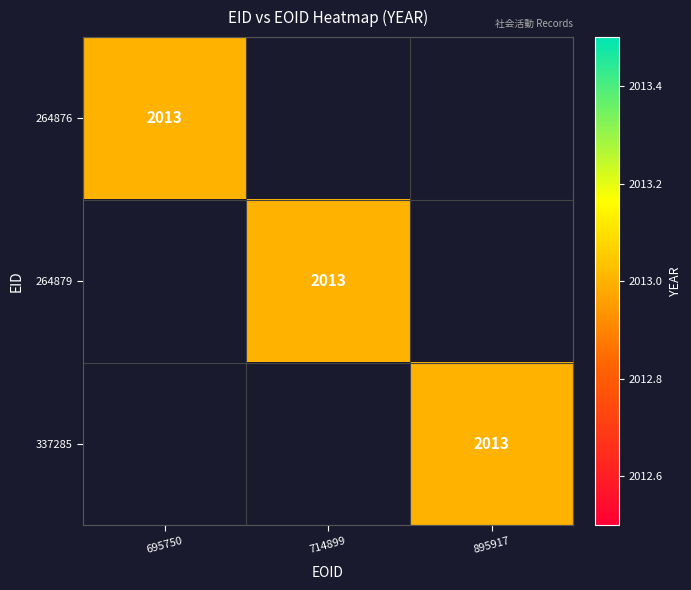

Between 264879 and 337285, which series saw the biggest shift?

264879